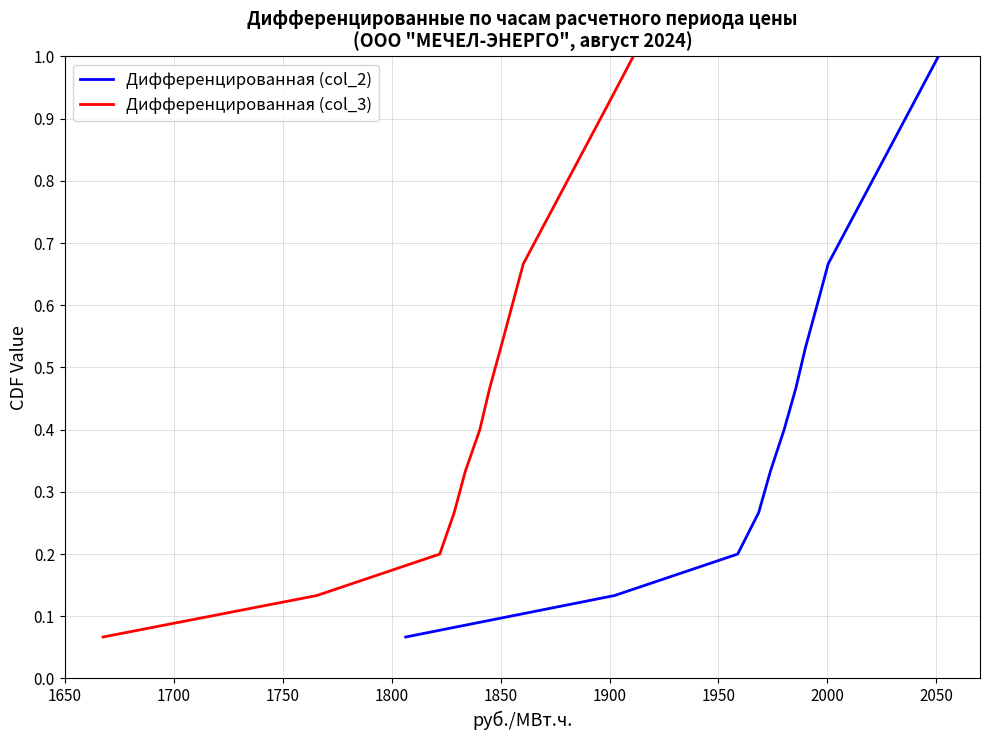

At how many categories does at least one series exceed 0?

15